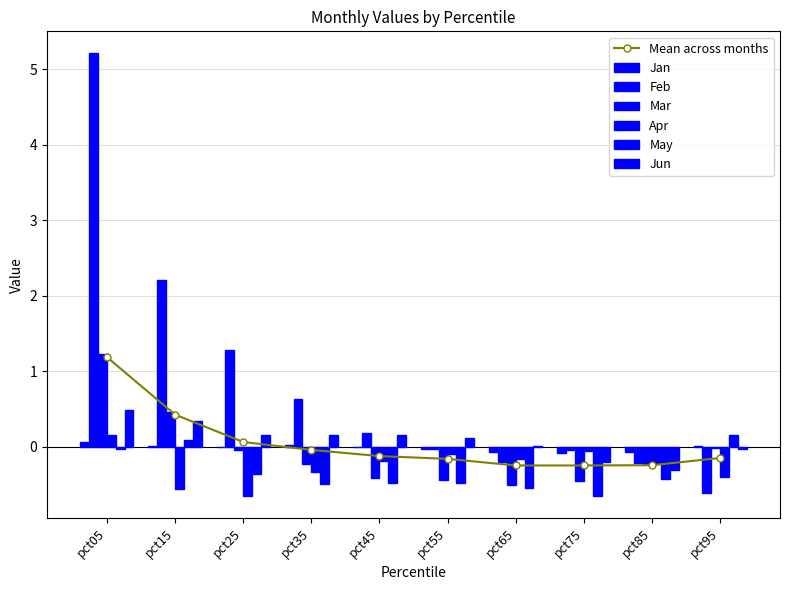

True or false: May has a value of -0.7 at pct35.

False